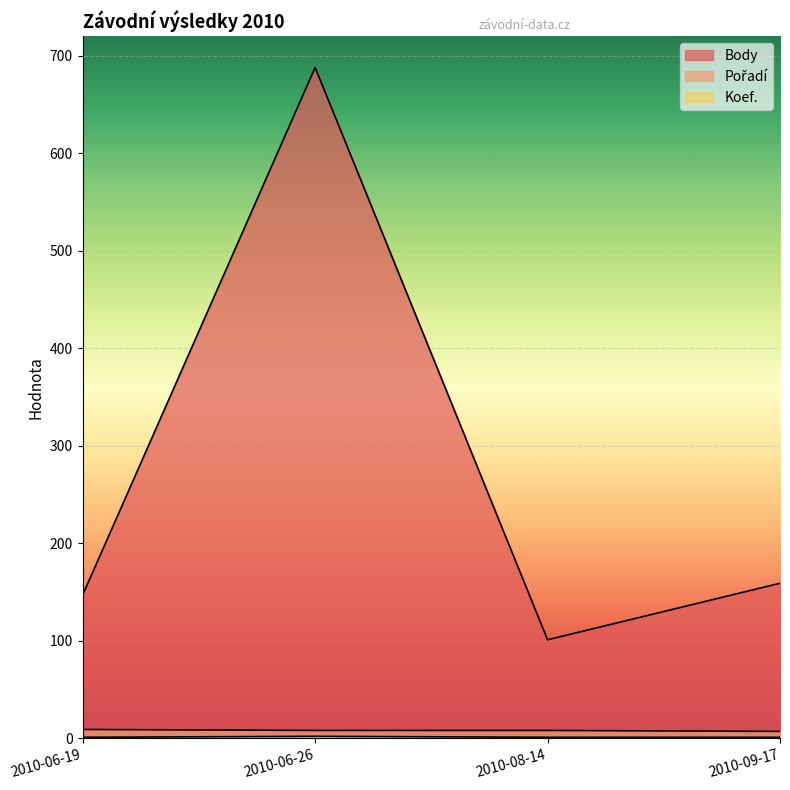

Does the chart display data point markers on the line(s)?

No